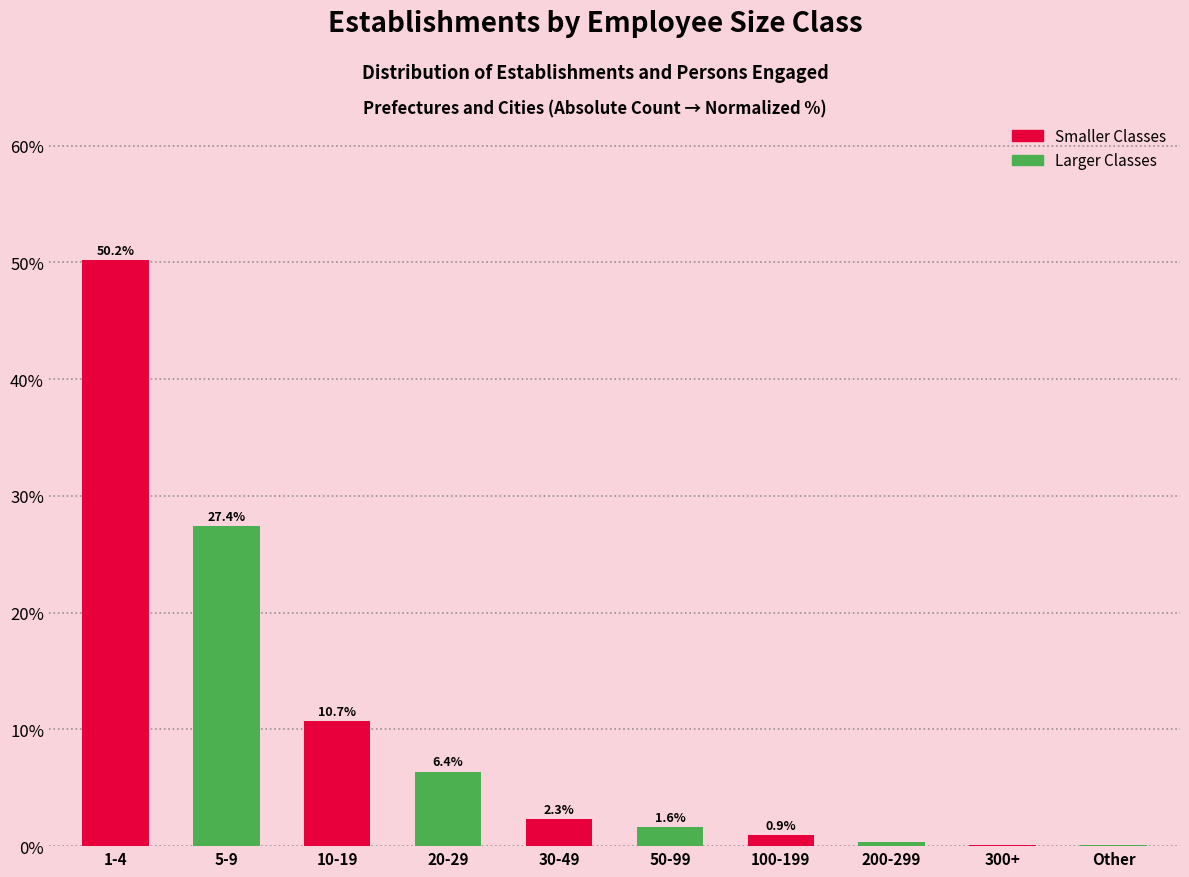

What is the maximum value shown in the chart?

50.2